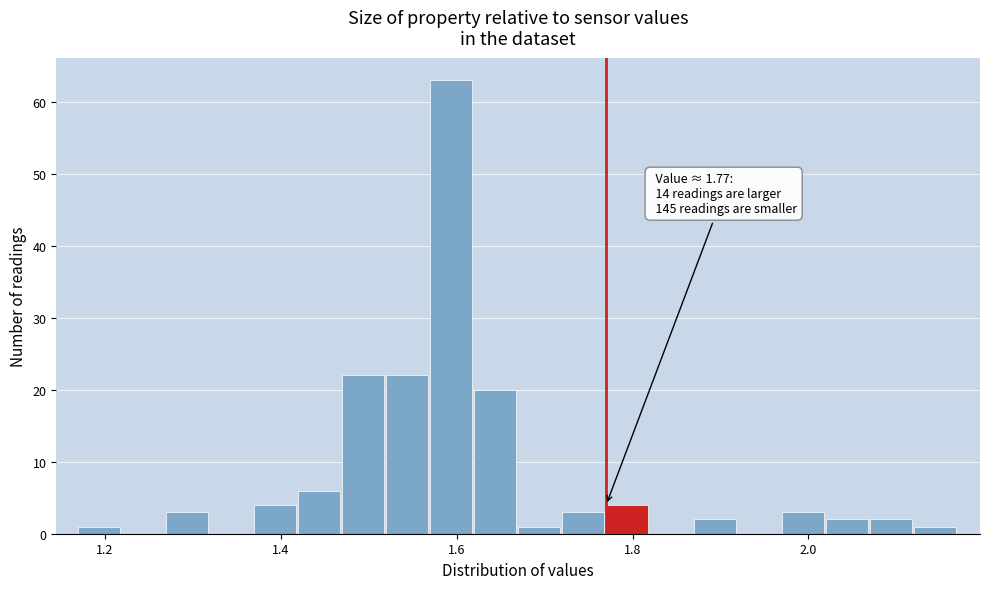

Around what value on the x-axis is the tallest bar? Give the approximate position of its centre, as read against the axis.

1.60